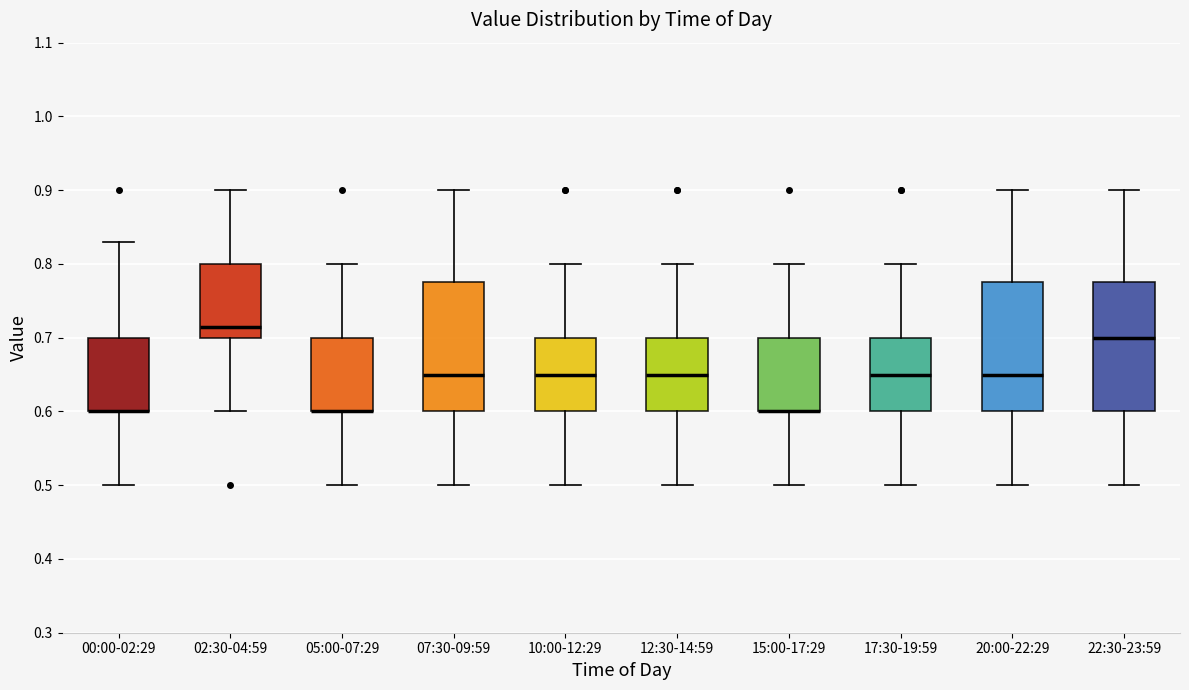

Where does the lower whisker of the box for 15:00-17:29 end on the y-axis? The values are not printed on the chart, so give them approximately, as read against the axis.

0.50